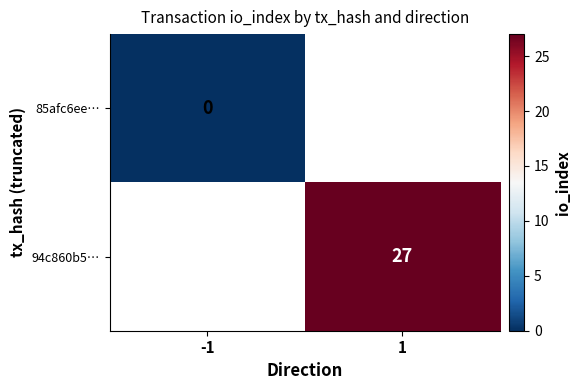

The value of 94c860b5… at 1 is 40. True or false?

False